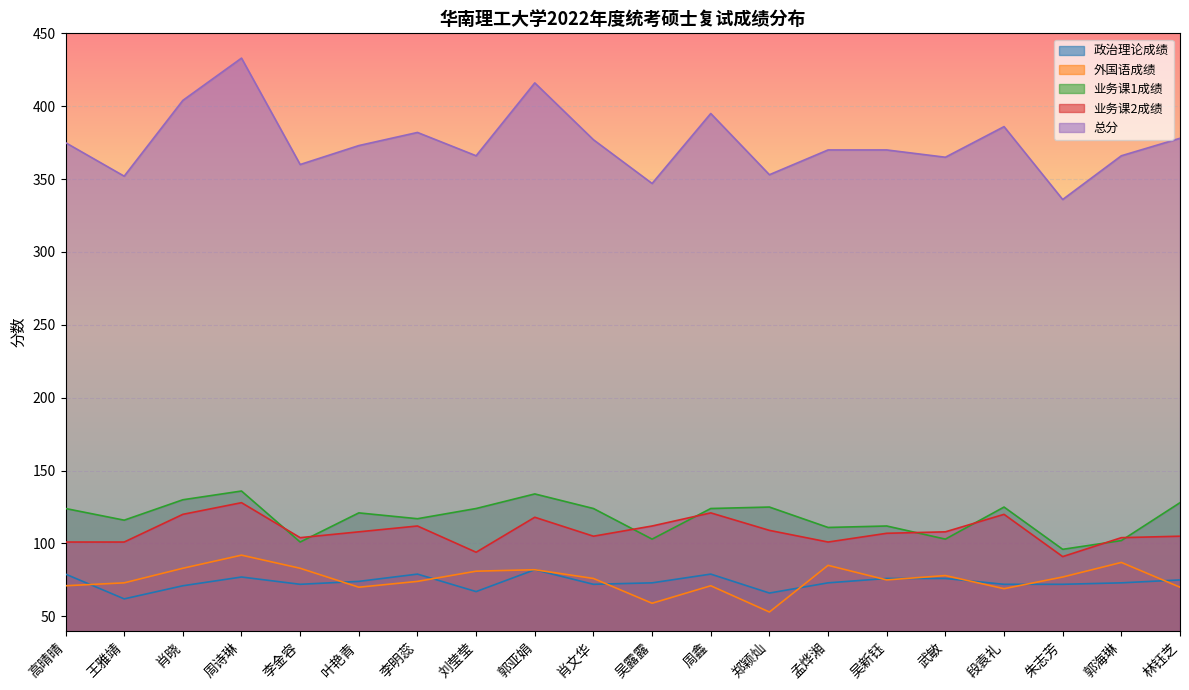

Where is 总分 nearest to the value 384?

李明蕊